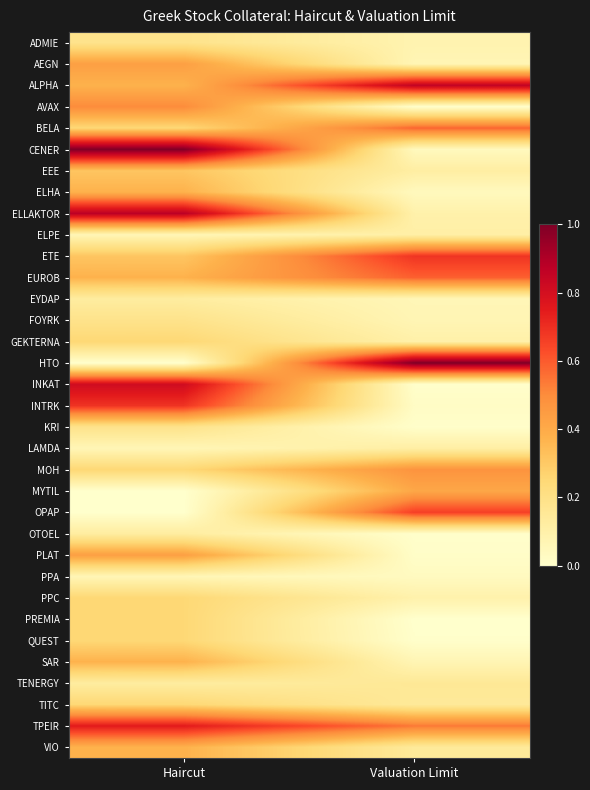

Rank the series by their maximum value, from highest to lowest.

CENER, HTO, ELLAKTOR, ALPHA, INKAT, TPEIR, INTRK, ETE, OPAP, EUROB, BELA, AVAX, MOH, AEGN, PLAT, MYTIL, ELHA, SAR, VIO, EEE, GEKTERNA, PPC, PREMIA, QUEST, TITC, ADMIE, FOYRK, KRI, TENERGY, EYDAP, OTOEL, LAMDA, ELPE, PPA